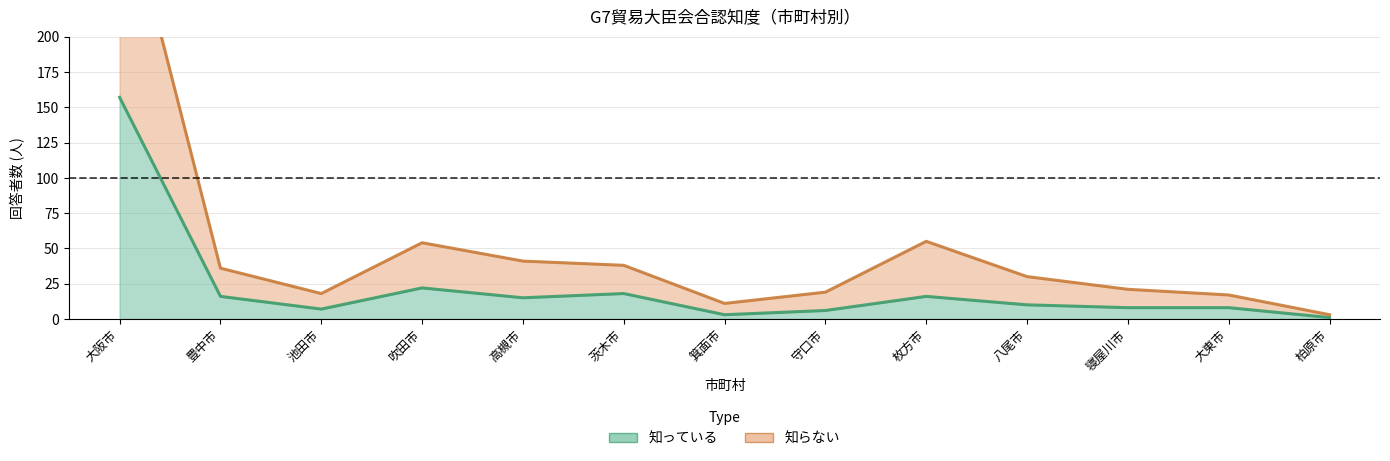

In 知らない（累計）, how many points are lower than both neighbors (excluding endpoints)?

2